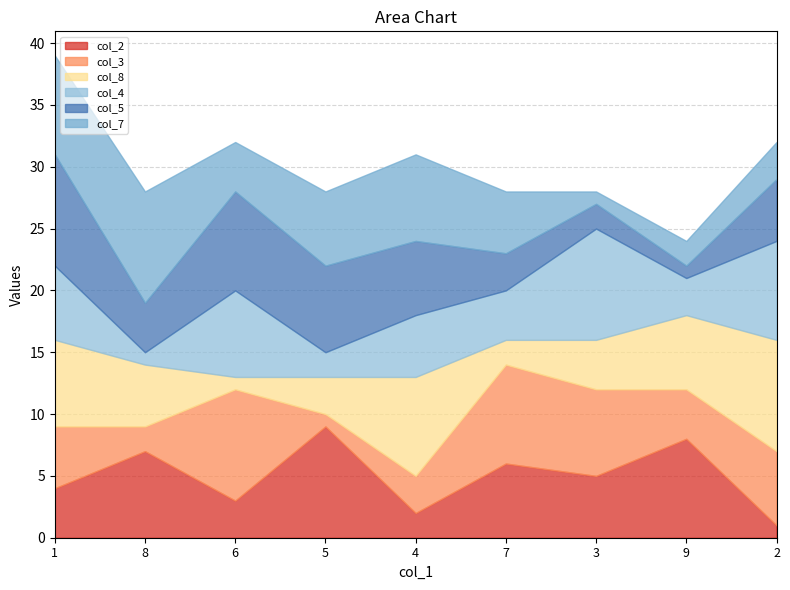

What is the value of the col_7 point at the 4th from the left?

6